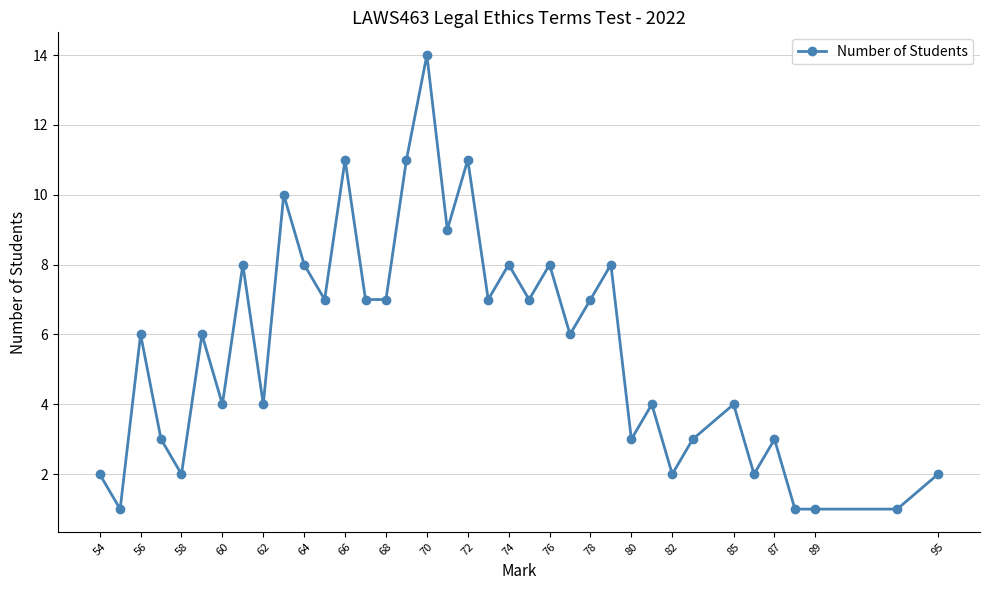

What is the approximate value at 70?

14